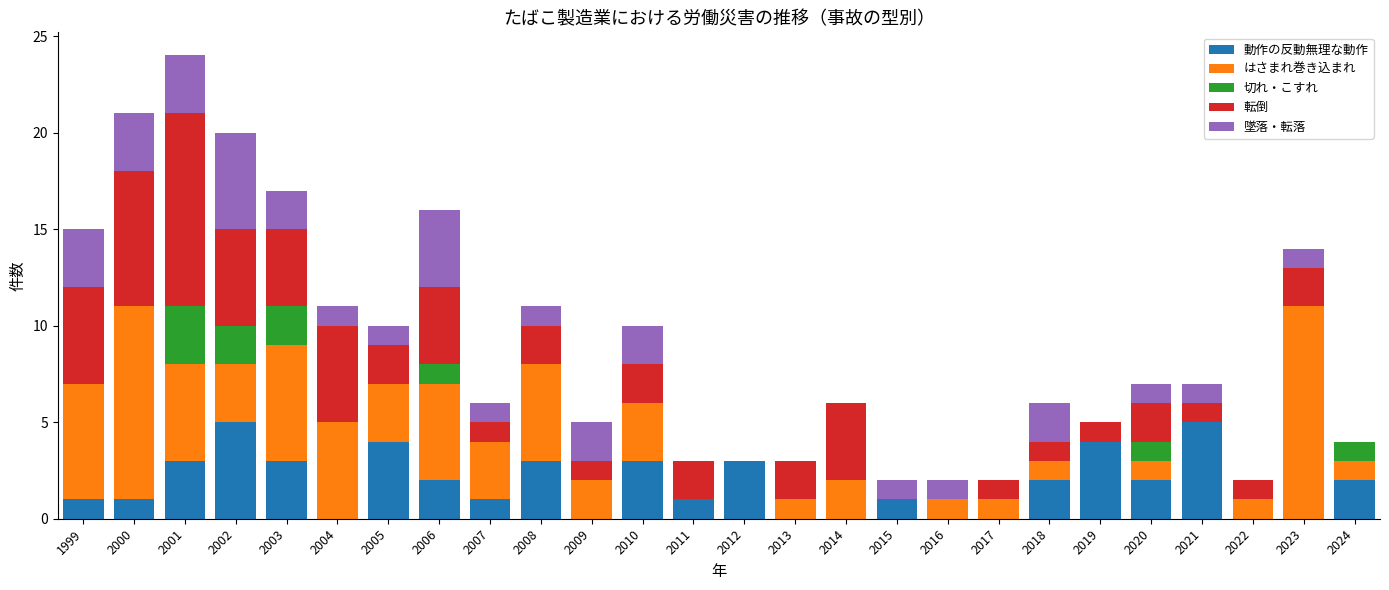

What is the highest value of the 動作の反動無理な動作 series?

5